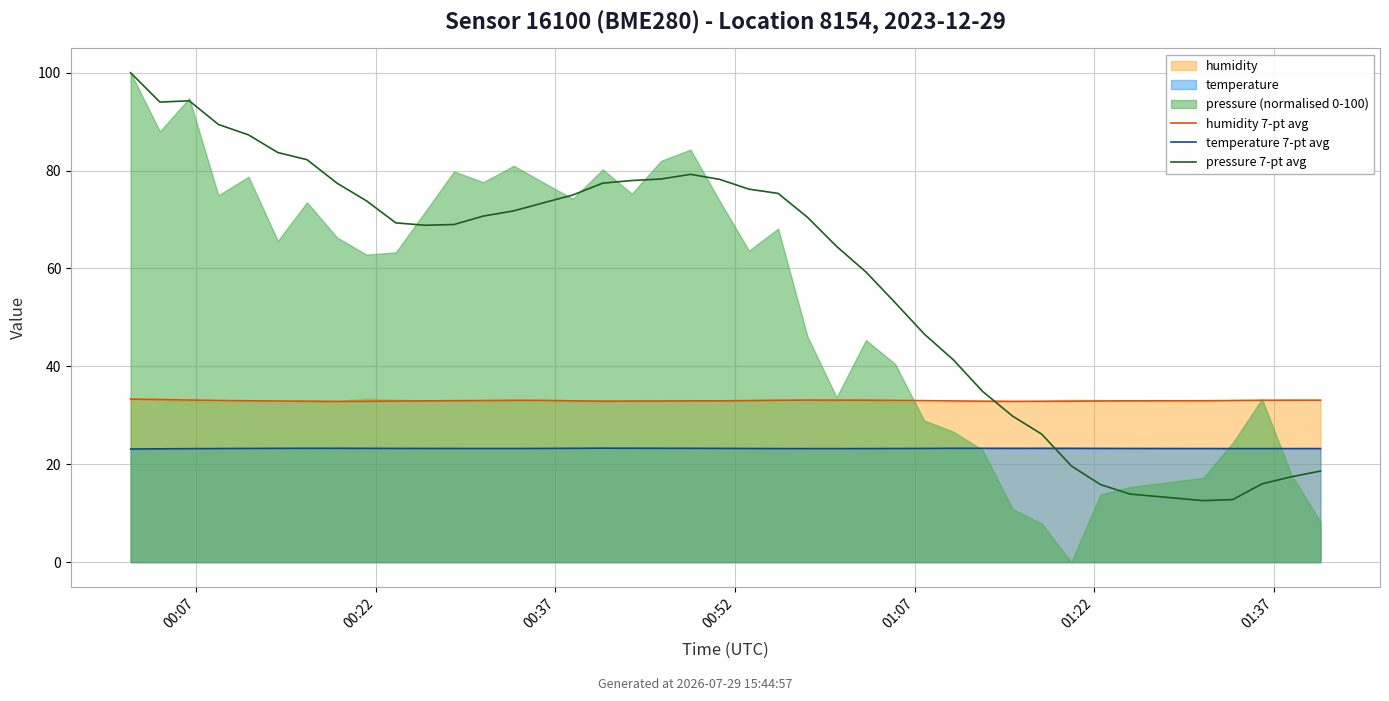

List the series in order of their overall mean, highest first.

pressure 7-pt avg, humidity 7-pt avg, temperature 7-pt avg